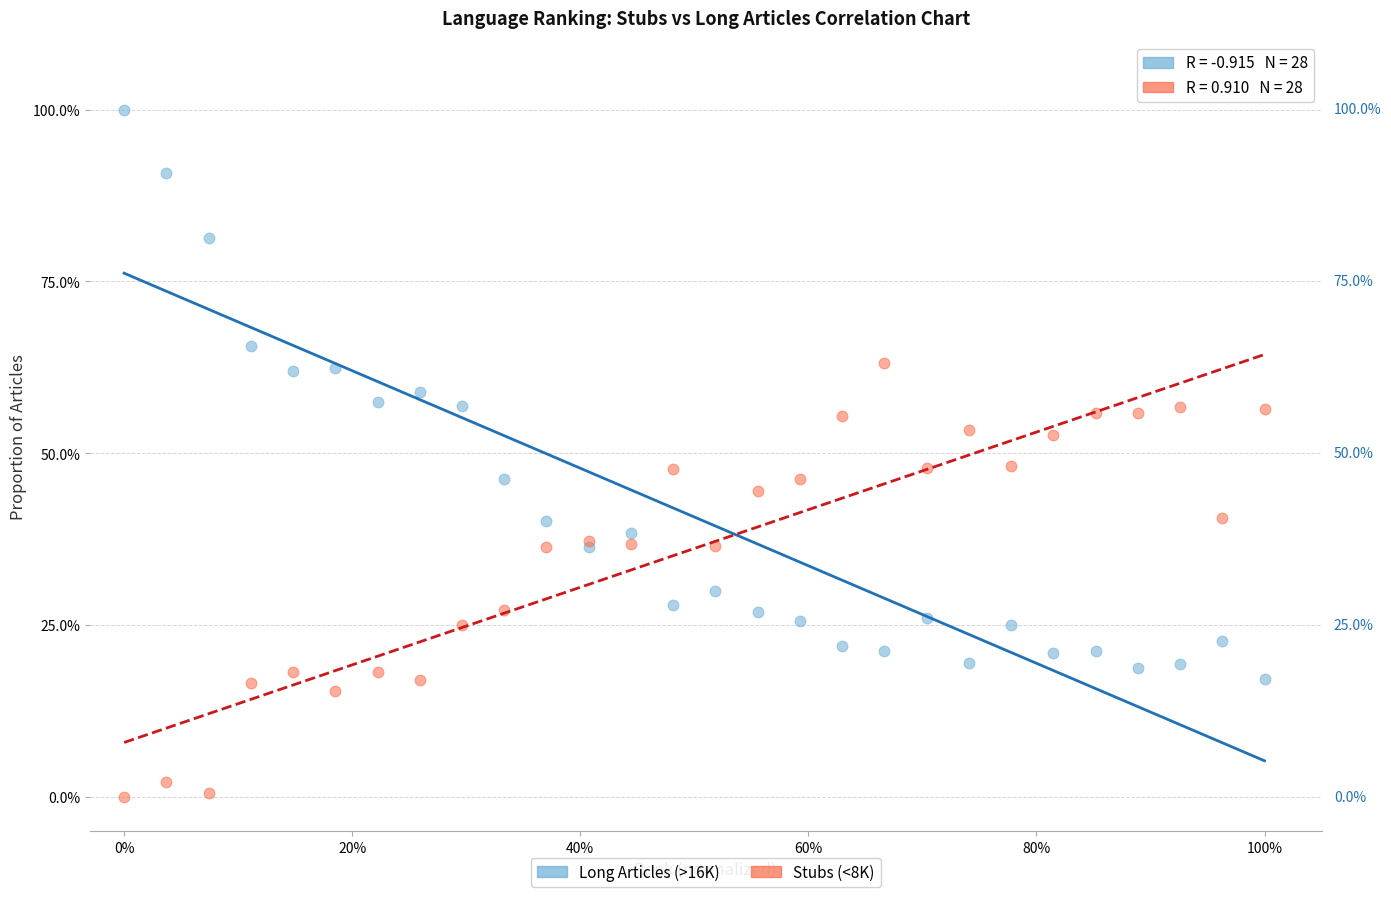

Which series reaches the minimum Y coordinate?

Stubs (<8K)